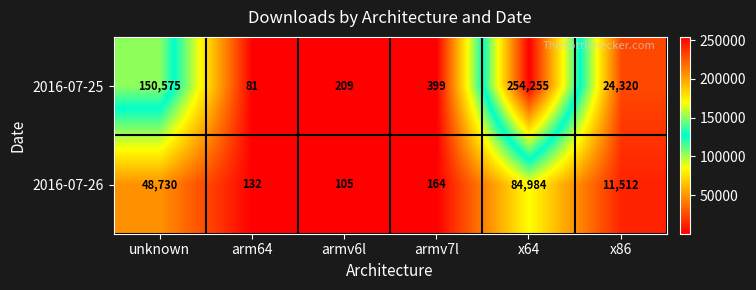

At how many categories does at least one series exceed 11260?

3